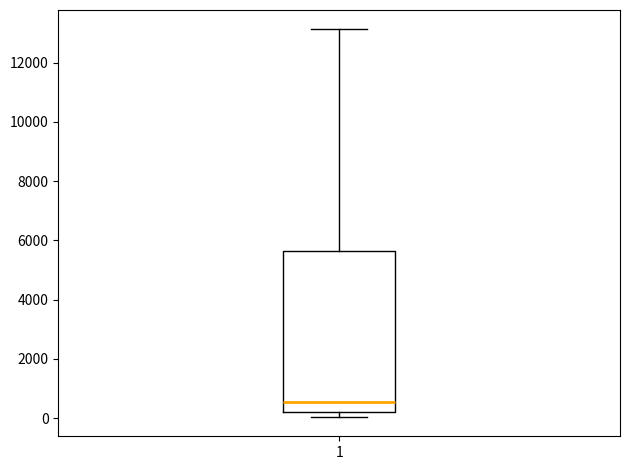

Transcribe this box plot: give where the median line is, the range the box spans, and where the two whiskers end, as read against the y-axis. The values are not printed on the chart, so give them approximately, as read against the axis.

median 600, box 200 to 5600, whiskers 0 to 13200